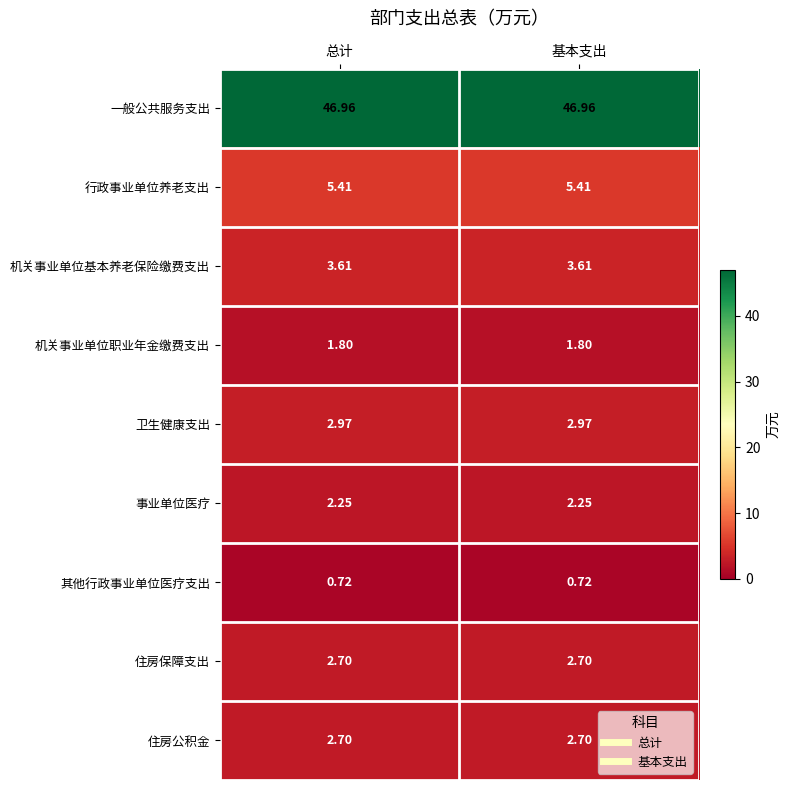

Which series has the largest total across all categories?

一般公共服务支出